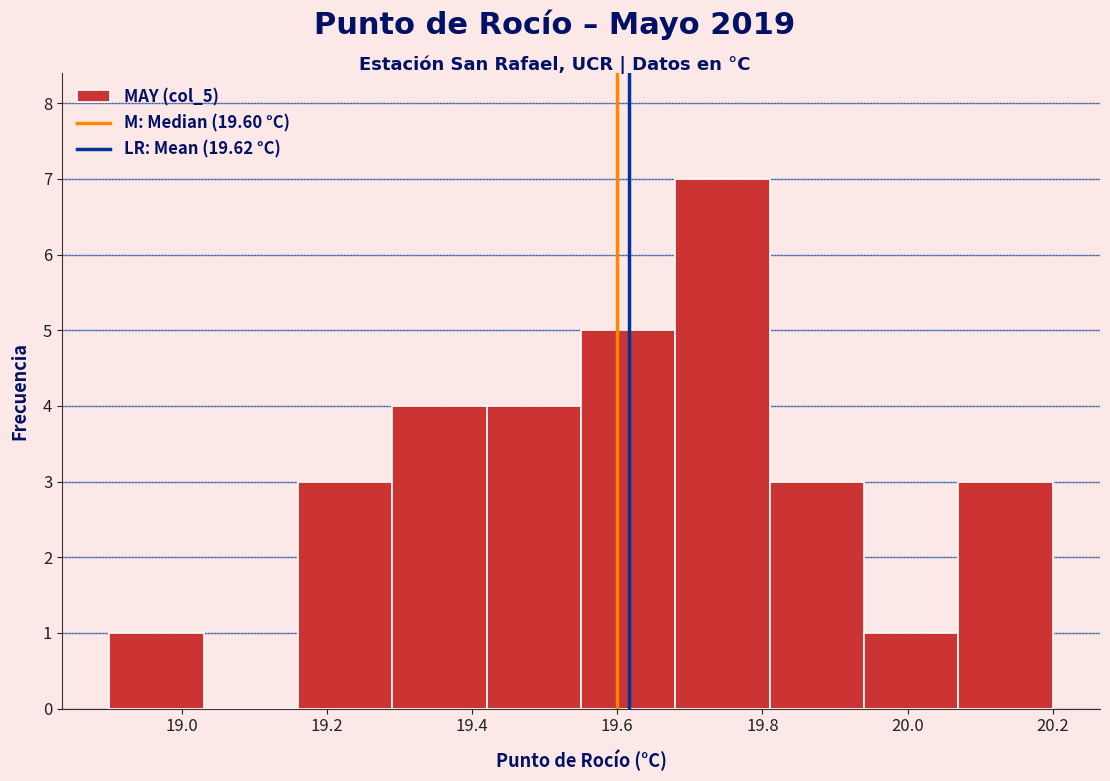

Reading left to right, transcribe this chart: for each bar, give the range it covers on the x-axis and its height. Neither the bar edges nor the heights are printed on the chart, so give them approximately, as read against the axes.

18.90 to 19.03: 1
19.03 to 19.16: 0
19.16 to 19.29: 3
19.29 to 19.42: 4
19.42 to 19.55: 4
19.55 to 19.68: 5
19.68 to 19.81: 7
19.81 to 19.94: 3
19.94 to 20.07: 1
20.07 to 20.20: 3